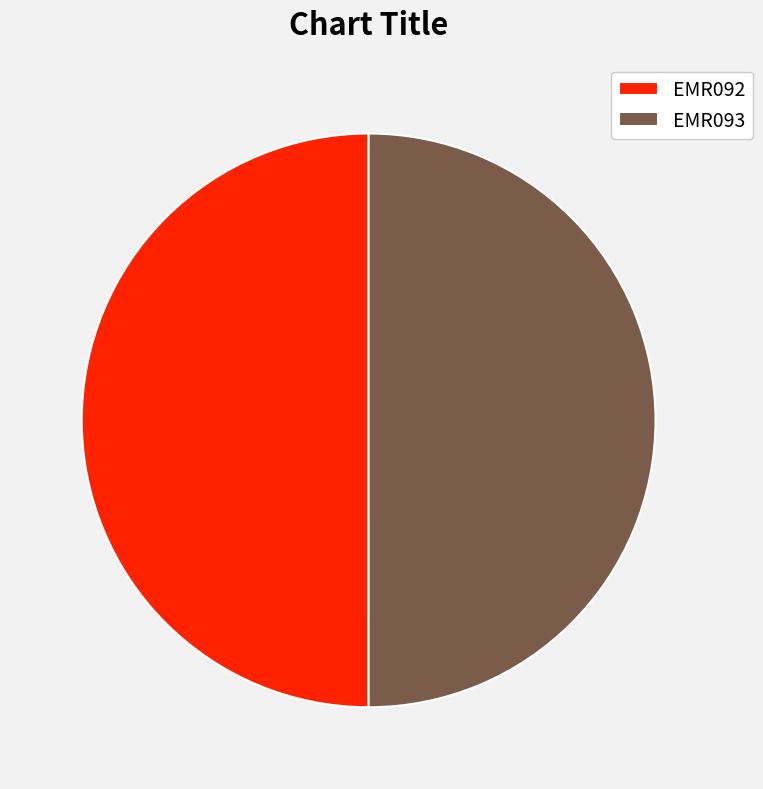

How many slices are in this pie chart?

2